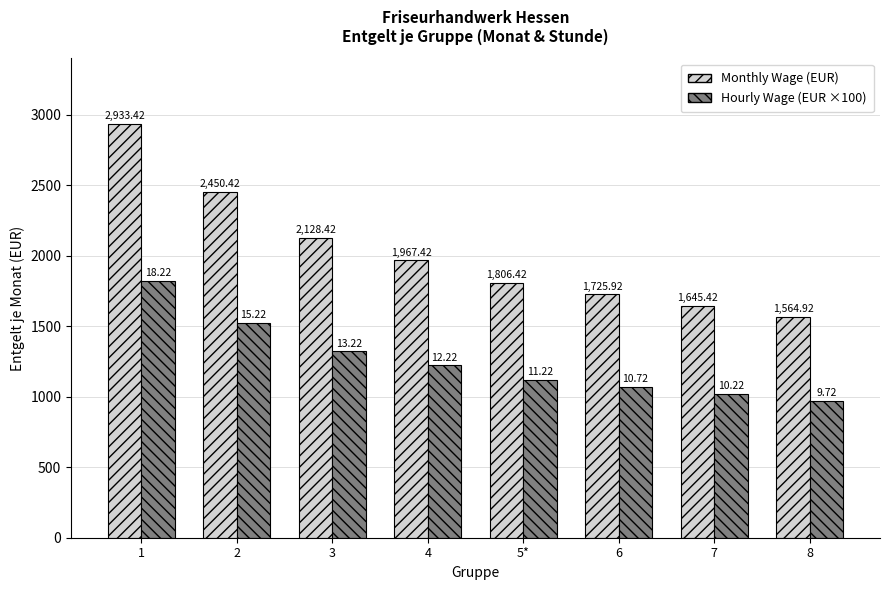

What are all the series names shown in the legend?

Monthly Wage (EUR), Hourly Wage (EUR ×100)